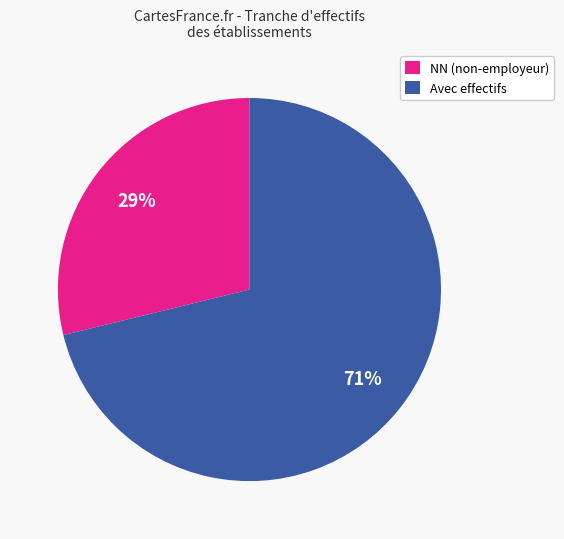

Is the sum of NN (non-employeur) and Avec effectifs greater than half?

Yes